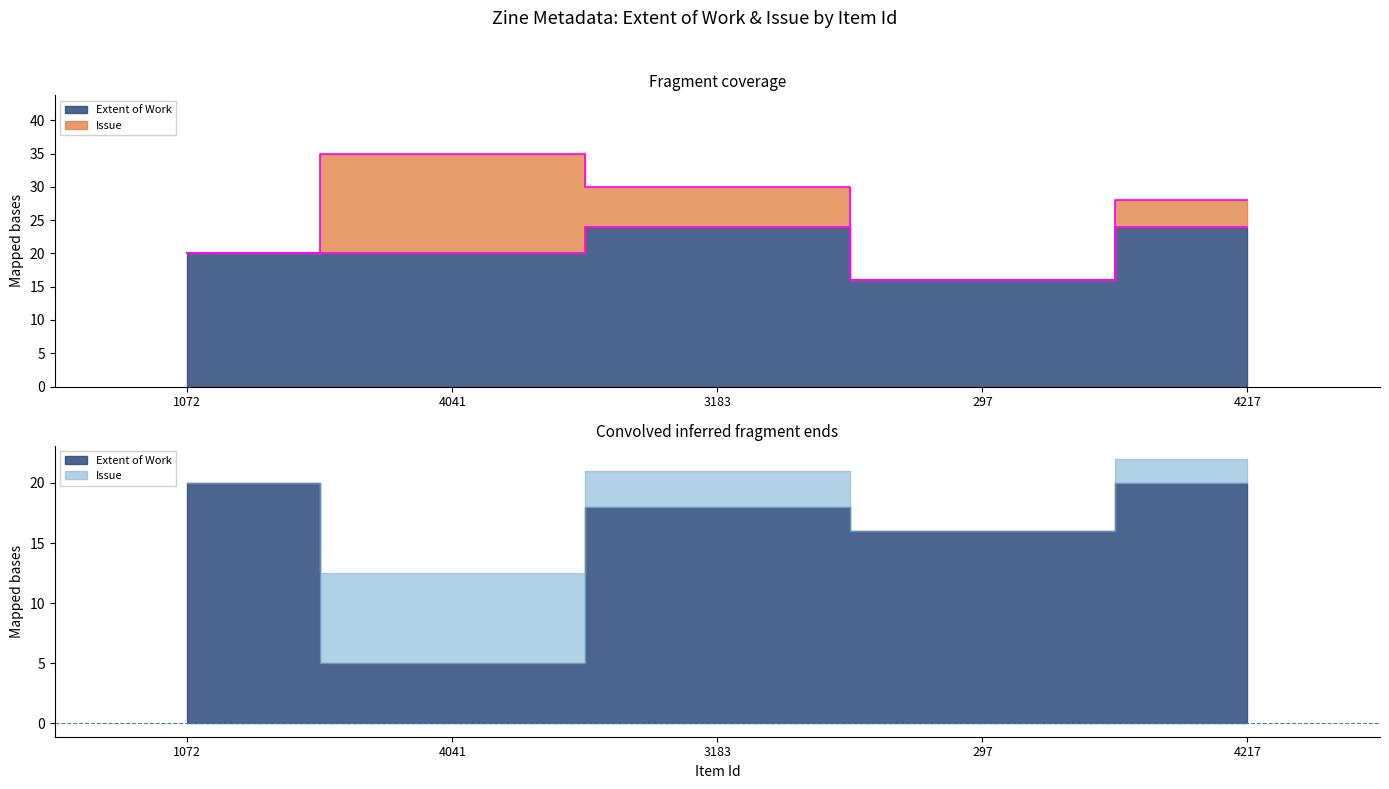

What is the sum of the values at 297 and 3183?

40